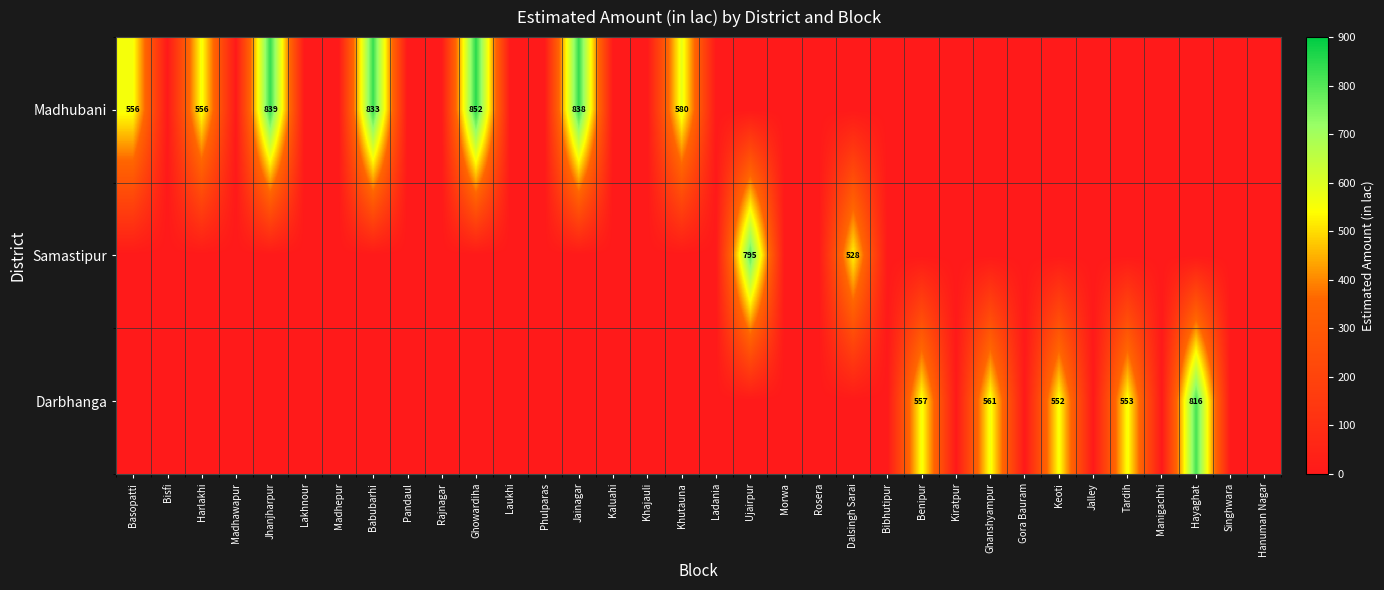

True or false: Darbhanga has a value of 987 at Keoti.

False